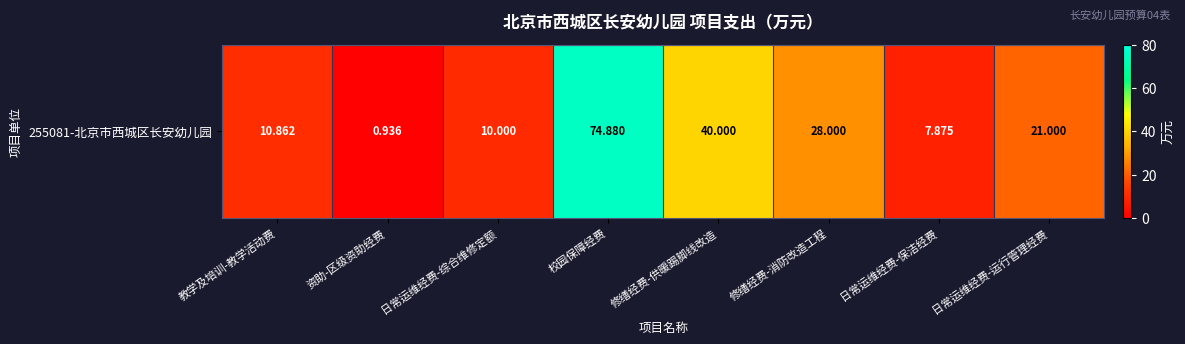

Which label corresponds to the largest value in the chart?

校园保障经费